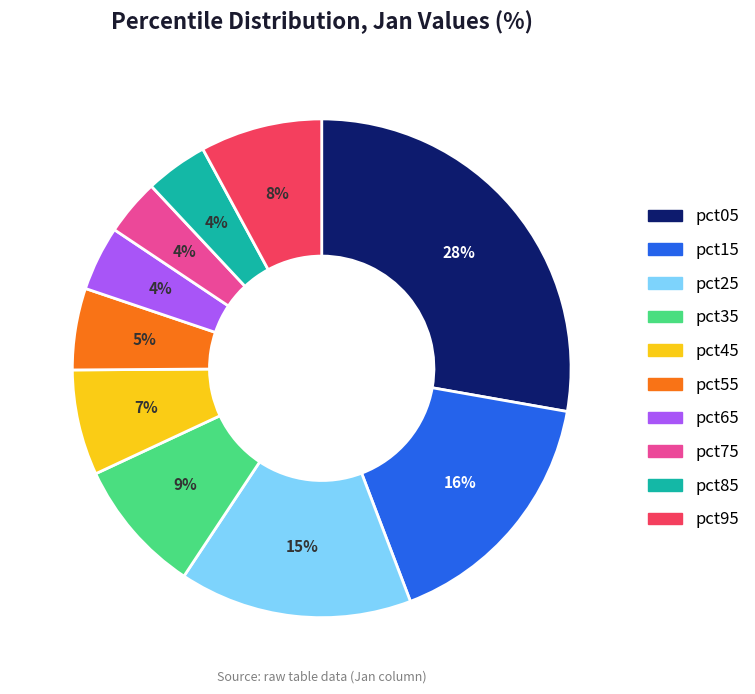

True or false: pct95 accounts for 1% of the total.

False